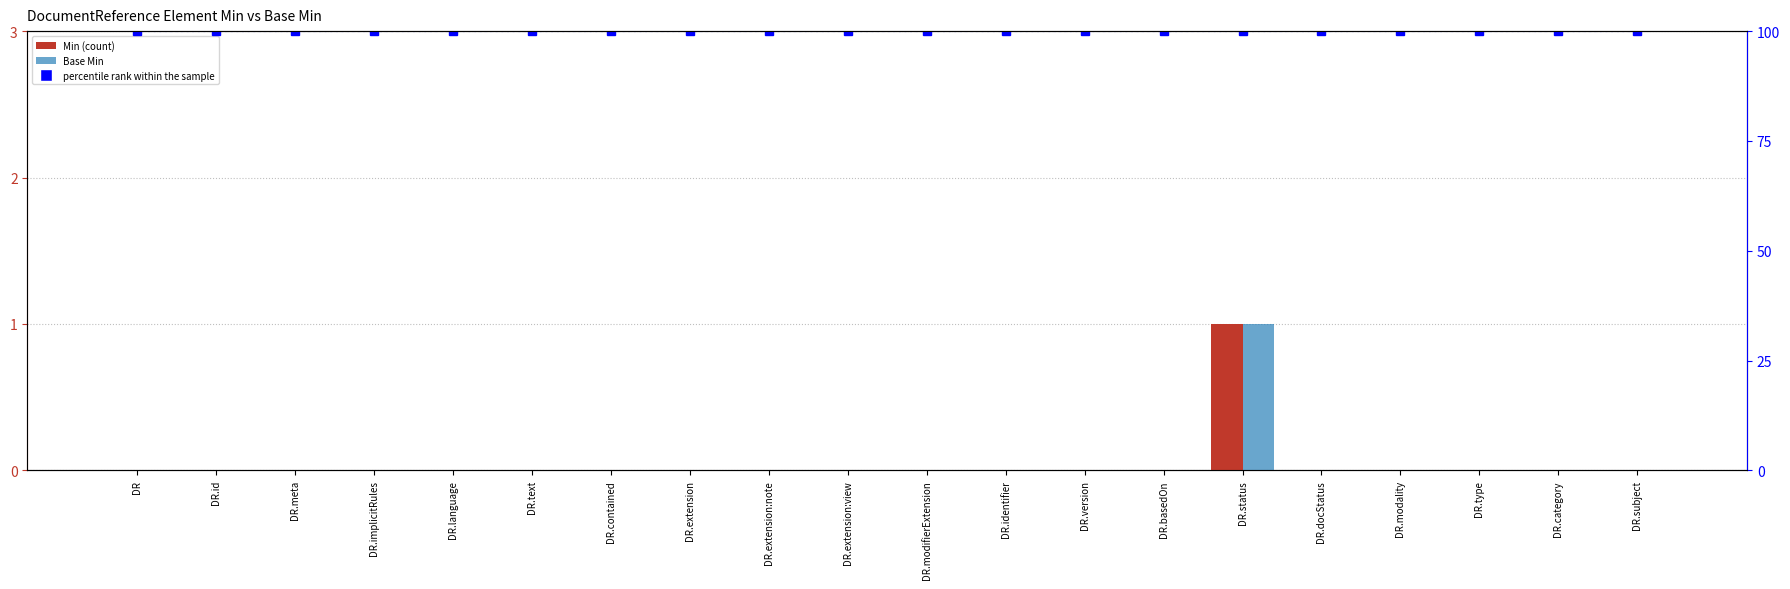

Are the bars horizontal?

No